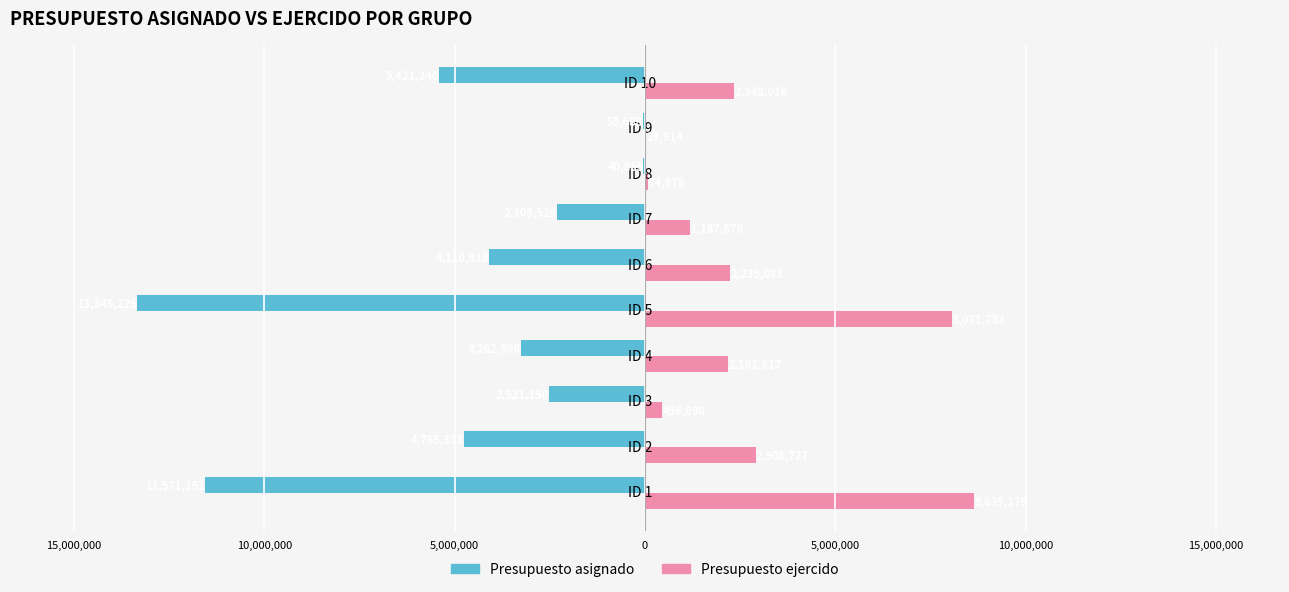

What are all the series names shown in the legend?

Presupuesto asignado, Presupuesto ejercido